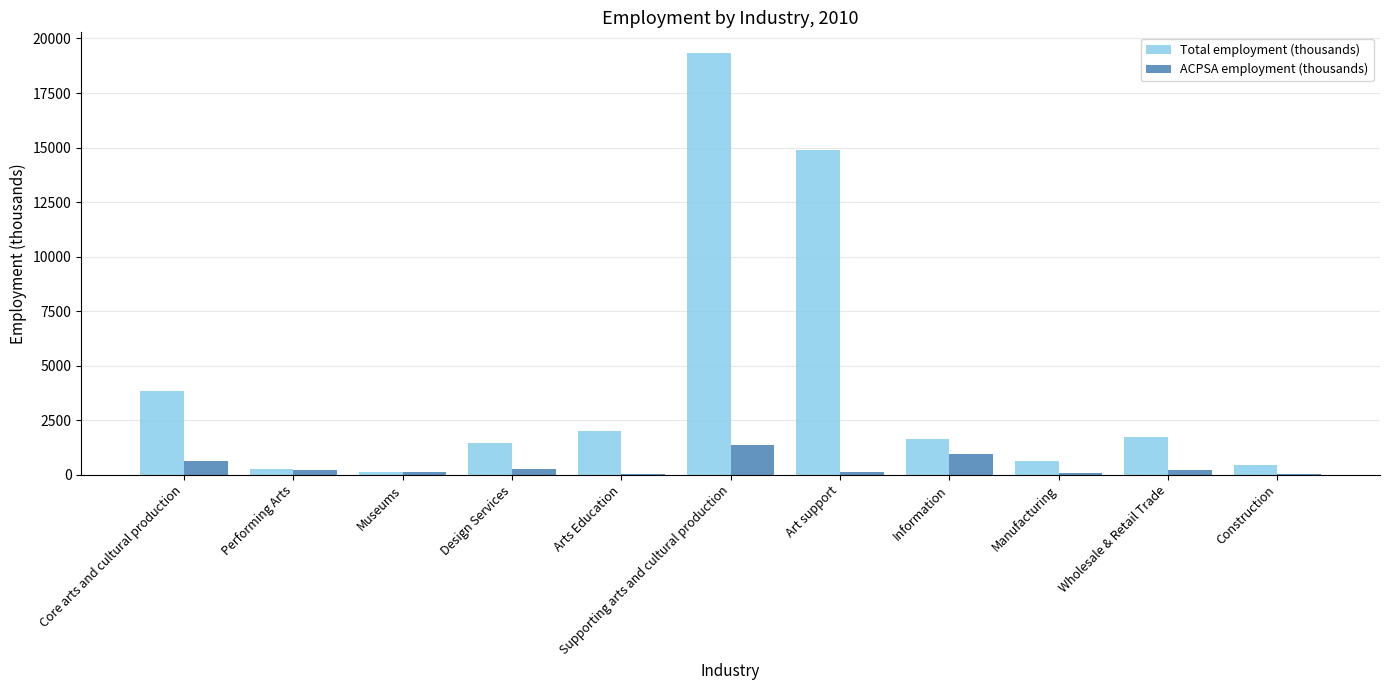

What is the total value across all series at Wholesale & Retail Trade?

1911